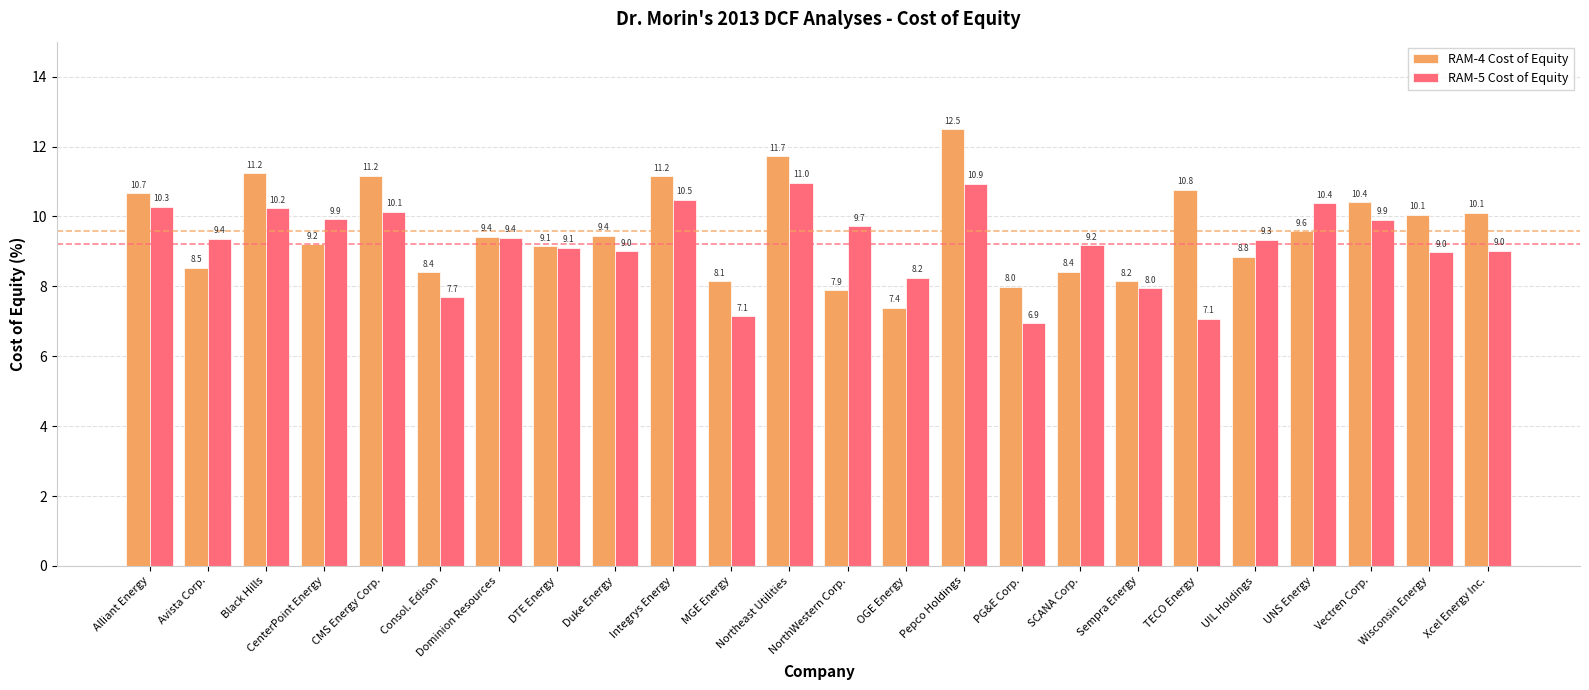

Where does the RAM-5 Cost of Equity series first go above 9?

Alliant Energy